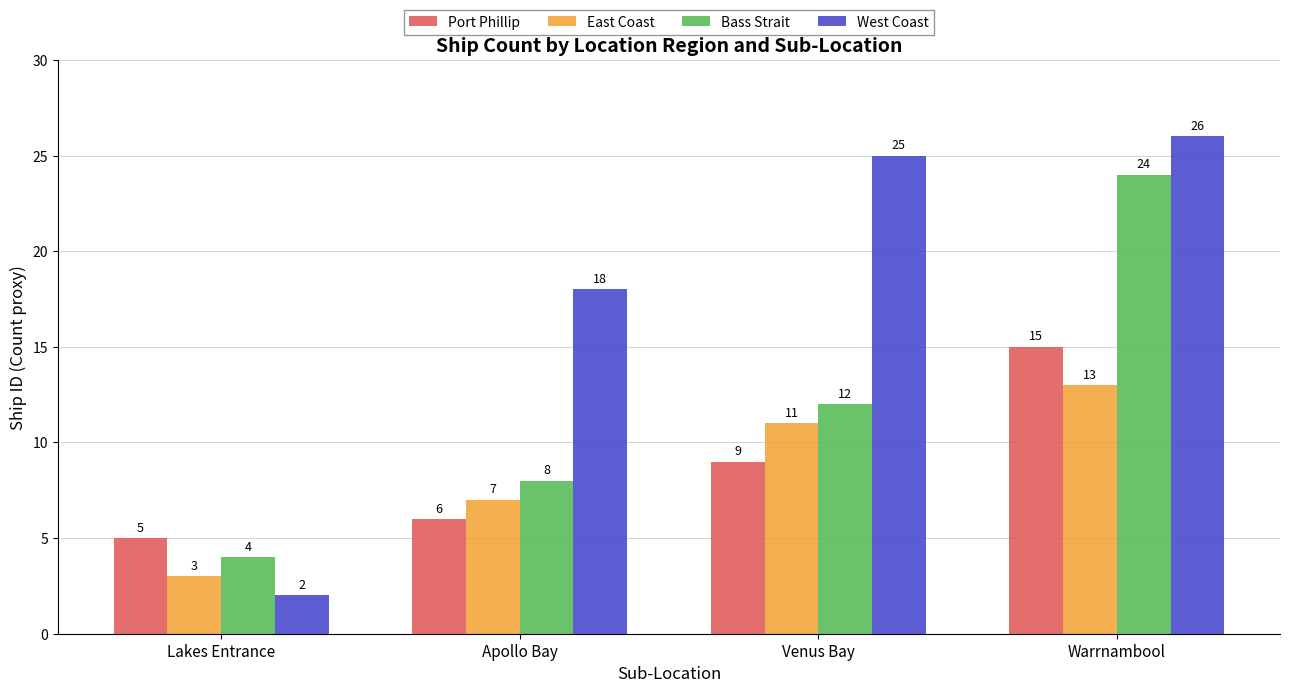

How many data points in Bass Strait are less than 12?

2